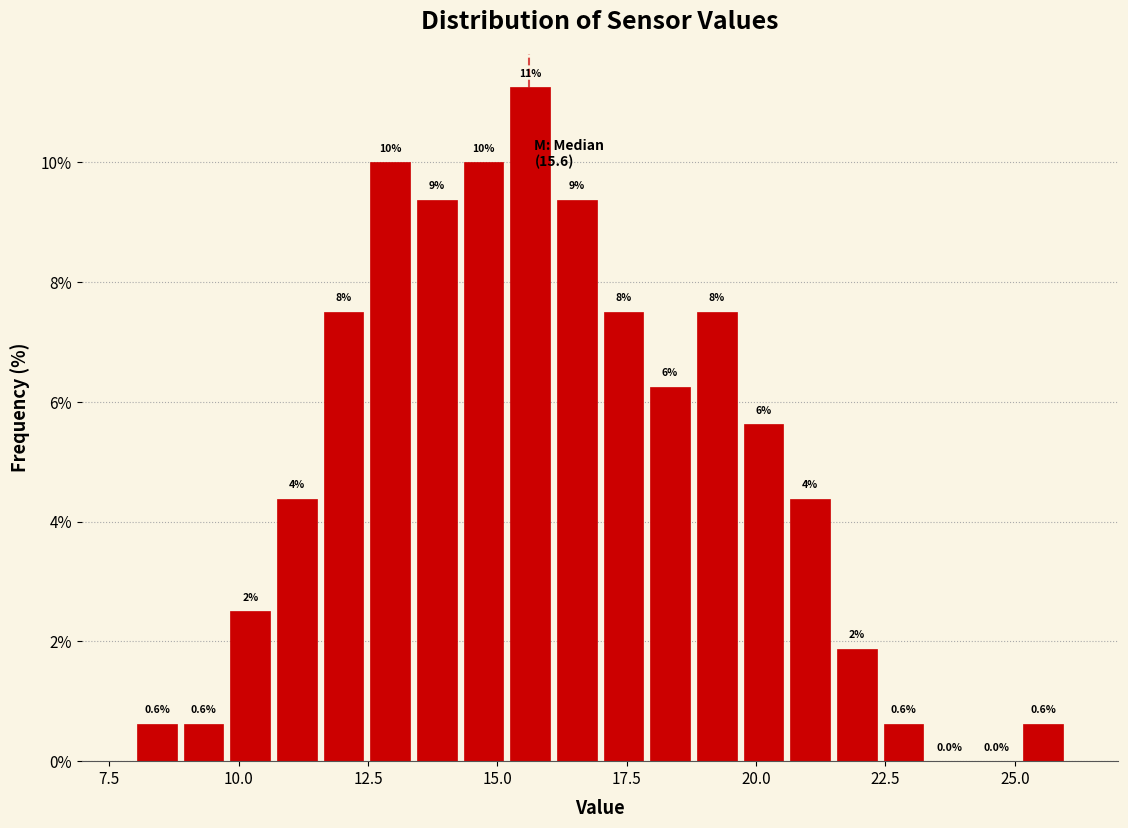

Read against the x-axis, roughly where is the centre of the tallest bar?

15.5